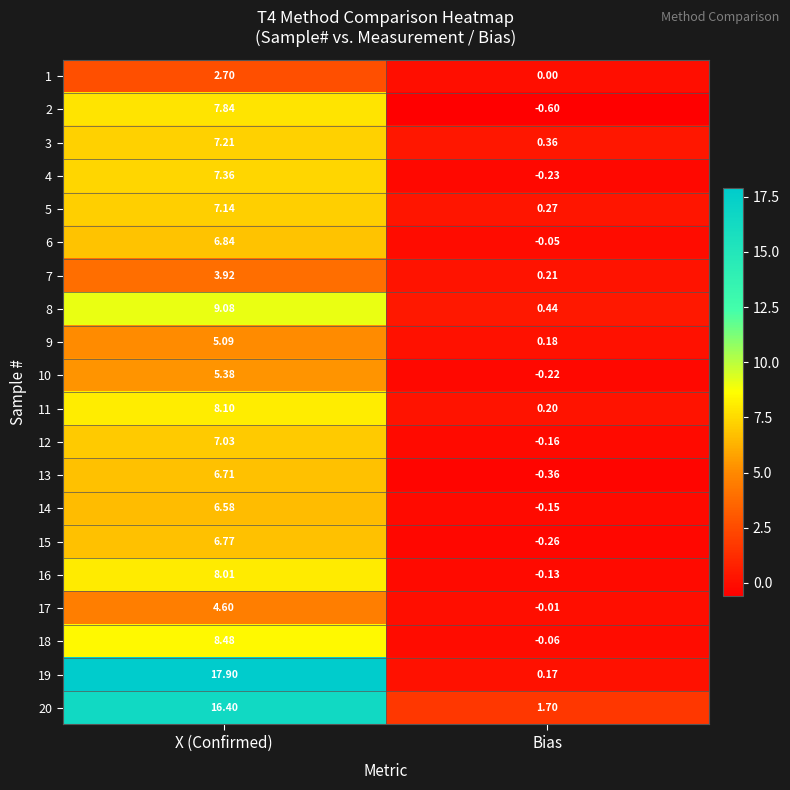

At which category is the sum across all series the highest?

X (Confirmed)